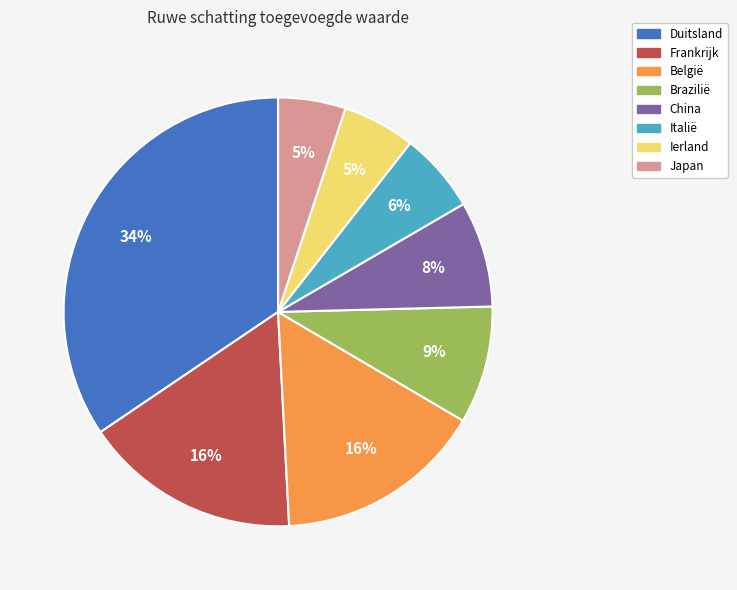

To the nearest percent, what is the combined percentage of Frankrijk and Italië?

22%